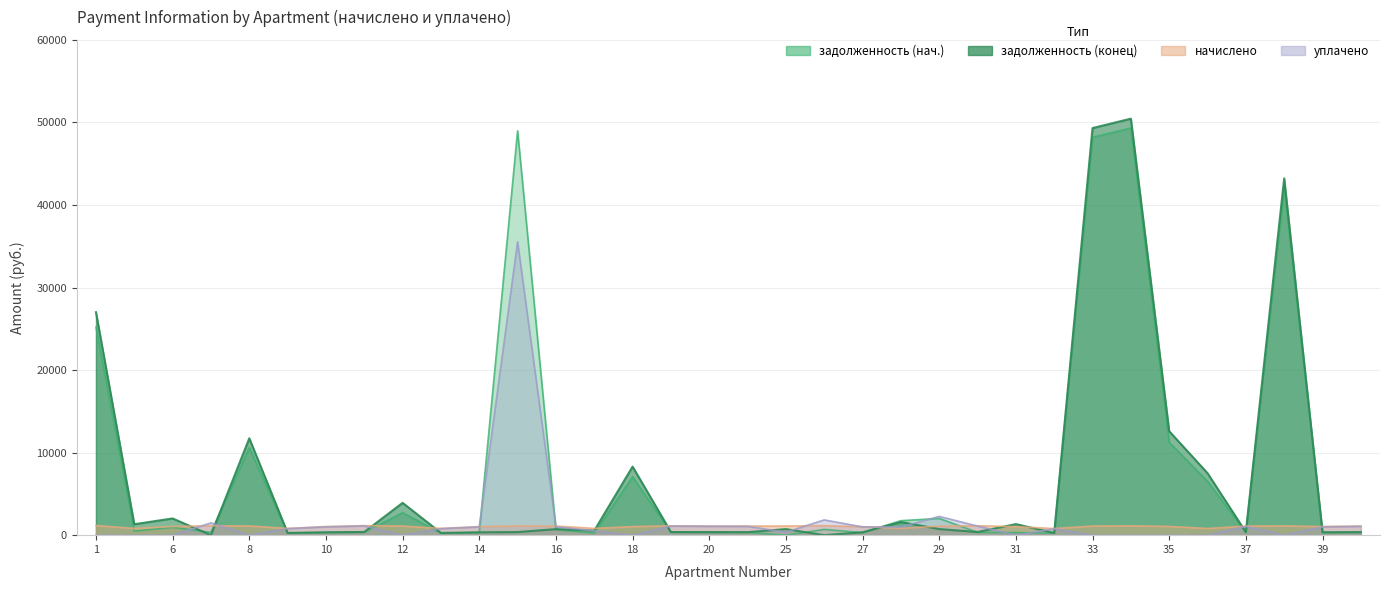

Which category has the highest value in the nachisleno series?

1